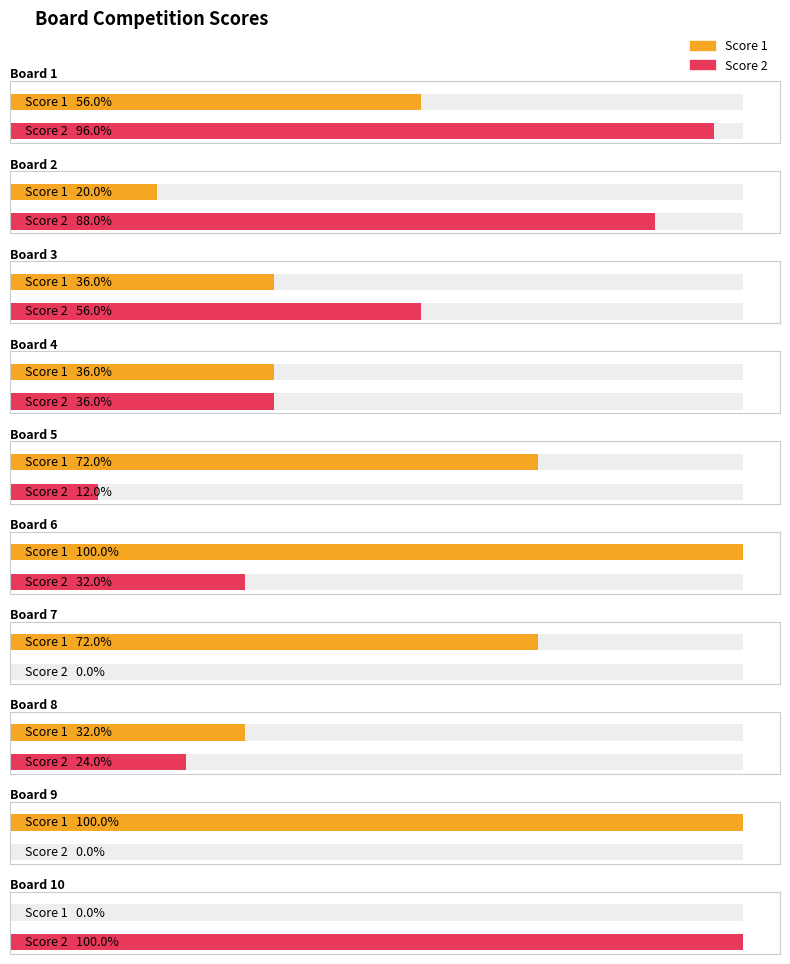

Which series has the largest total across all categories?

Score 1